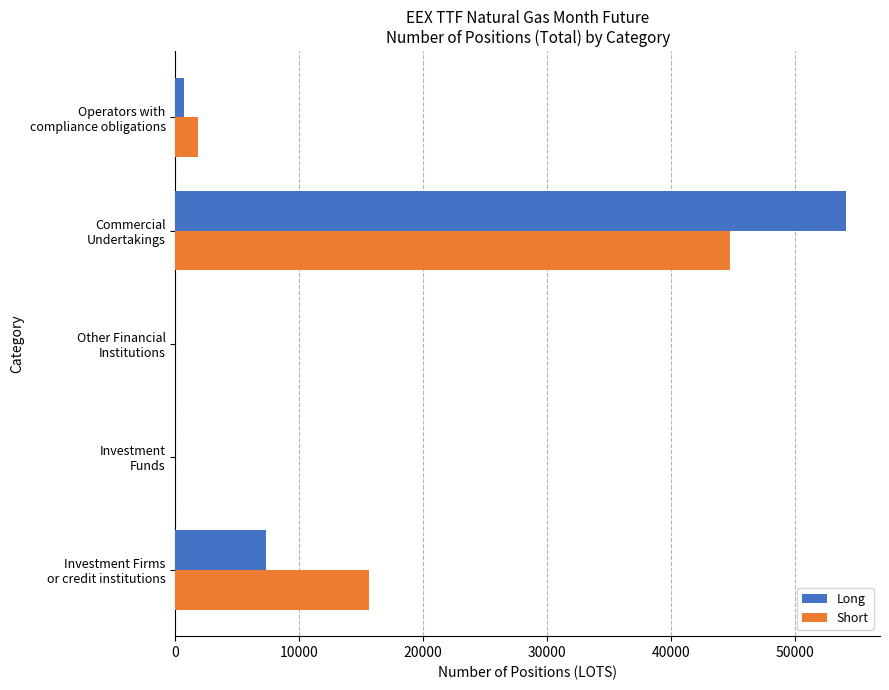

What is the sum of all Short values?

62214